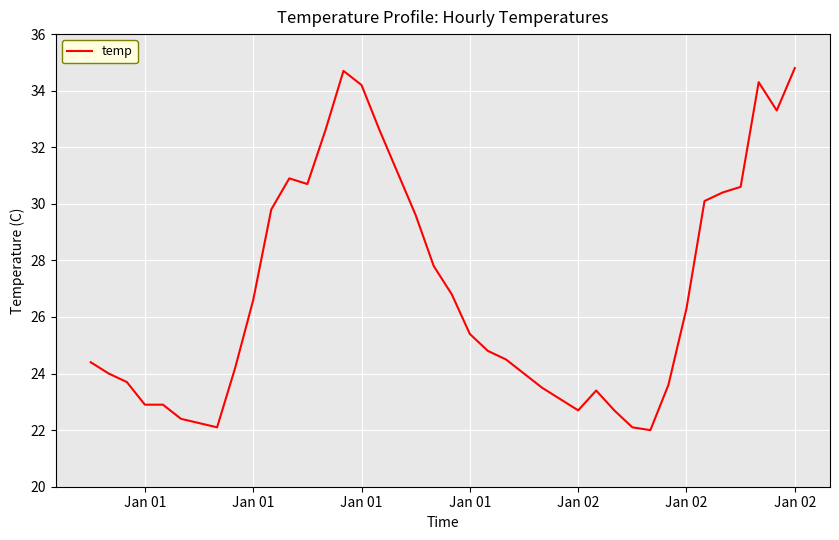

What is the difference between the maximum and minimum values?

12.8